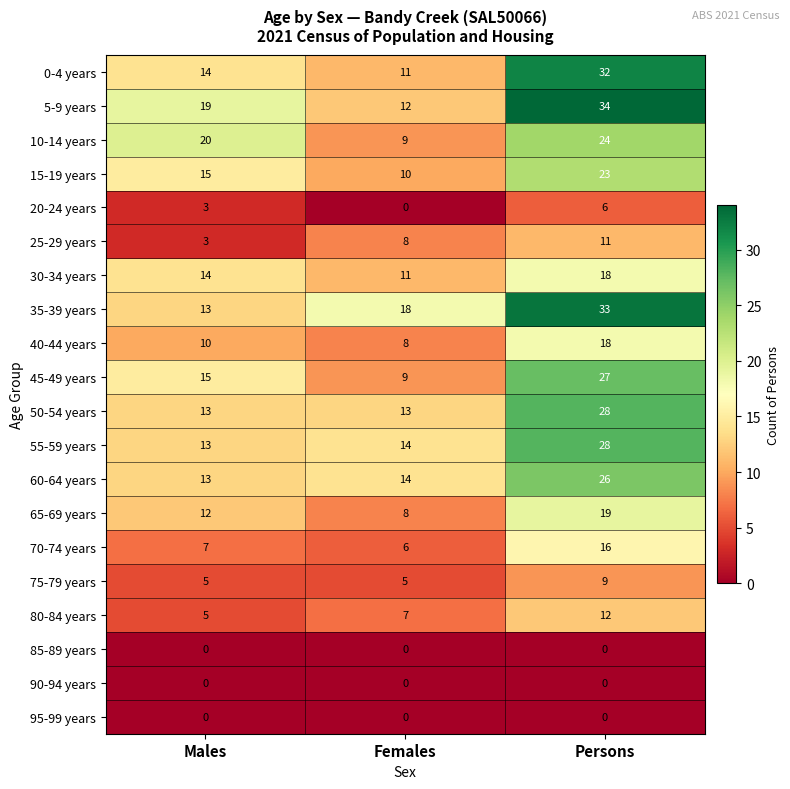

What is the difference between the highest and lowest values at Persons?

34